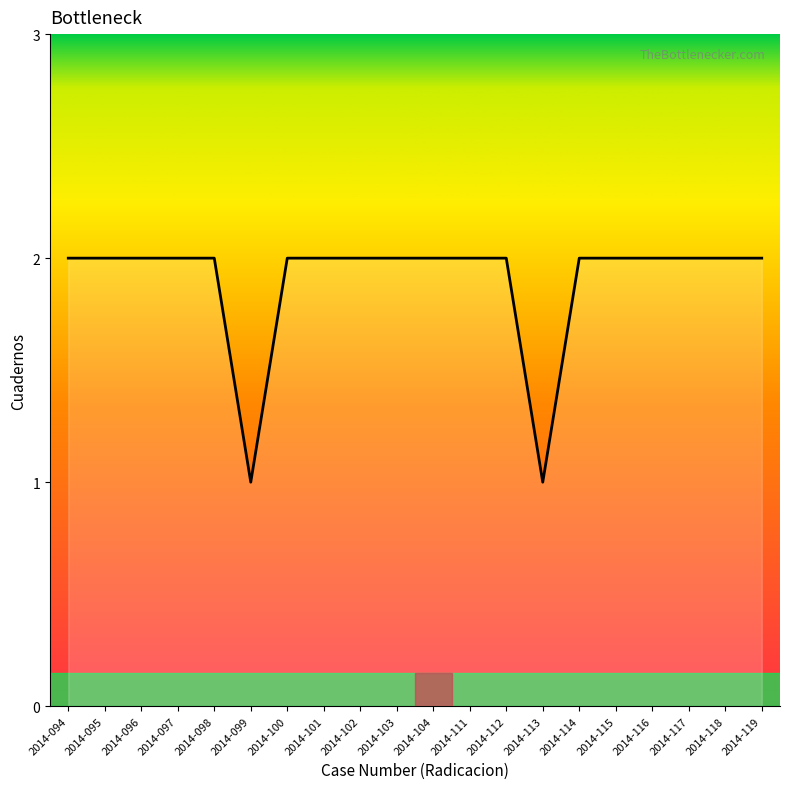

Approximately how many times larger is the value at 2014-112 compared to 2014-117?

1.0